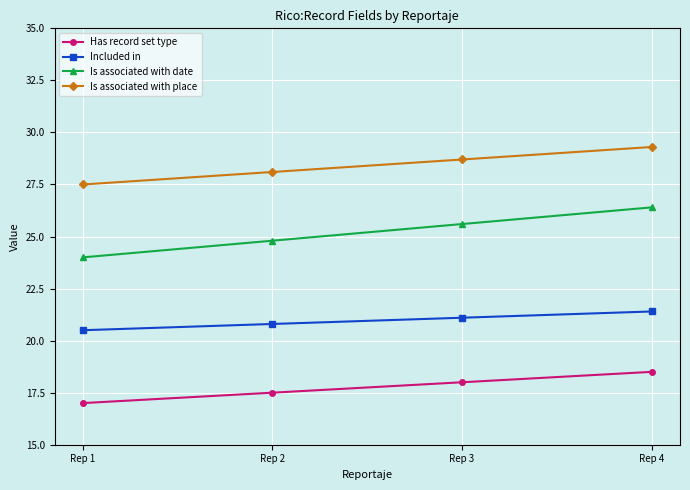

True or false: Included in has more than 2 interior local peaks.

False